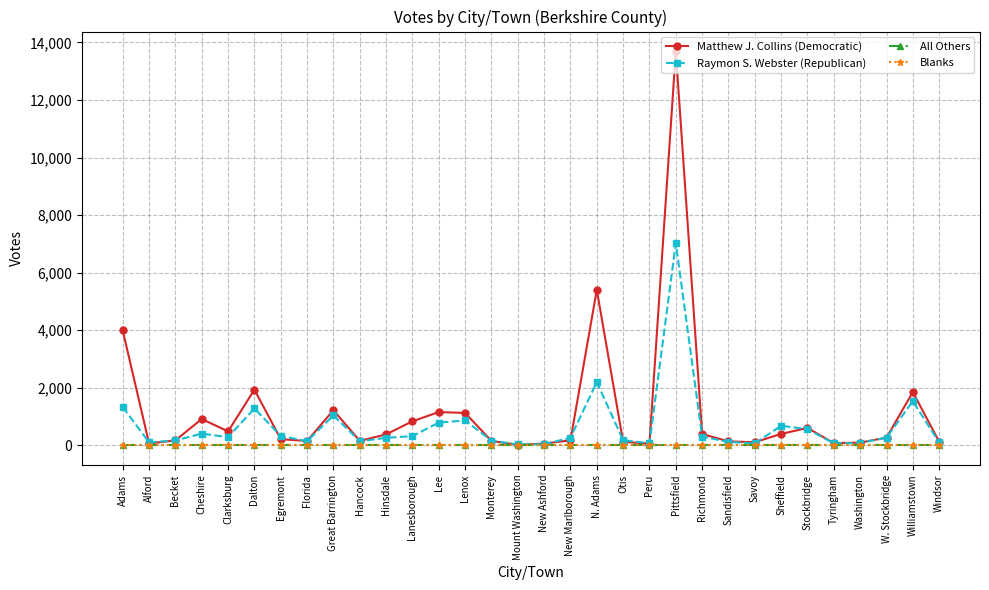

Rank the series at Monterey from lowest to highest value.

All Others, Blanks, Matthew J. Collins (Democratic), Raymon S. Webster (Republican)